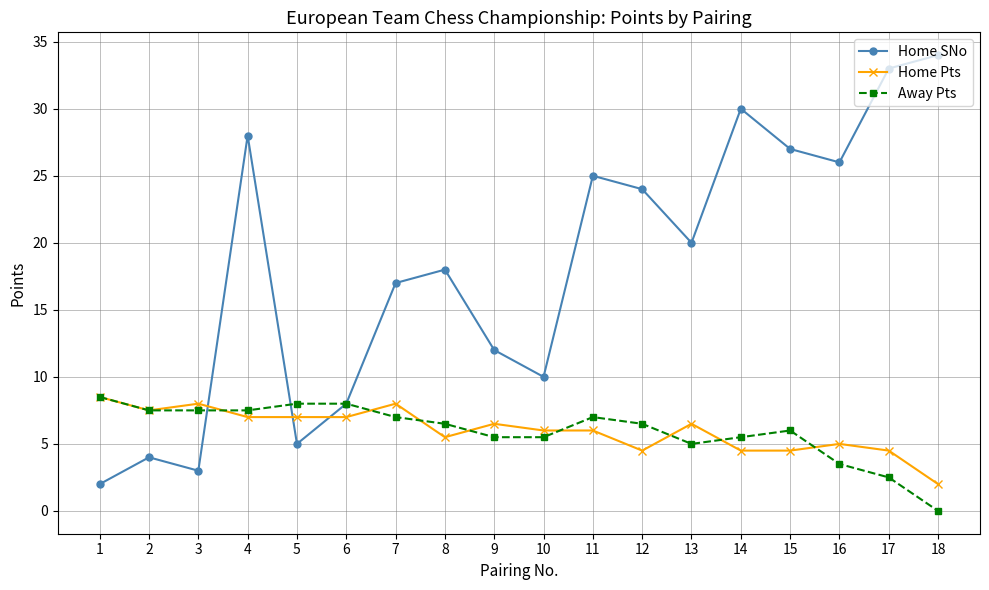

What is the value of the Home Pts point at the 18th from the left?

2.0